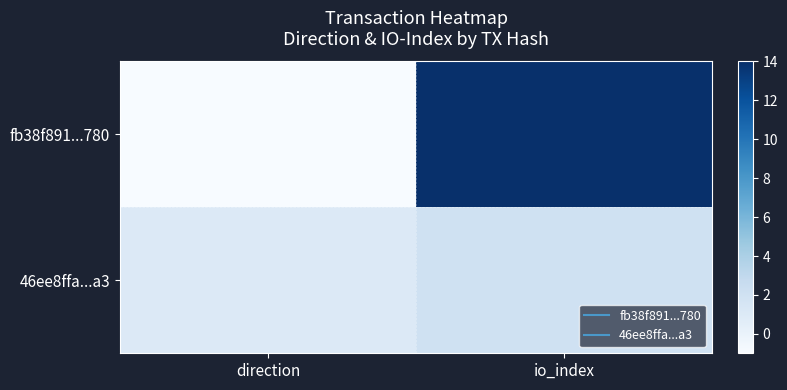

Rank the series by their average value, from lowest to highest.

46ee8ffa...a3, fb38f891...780